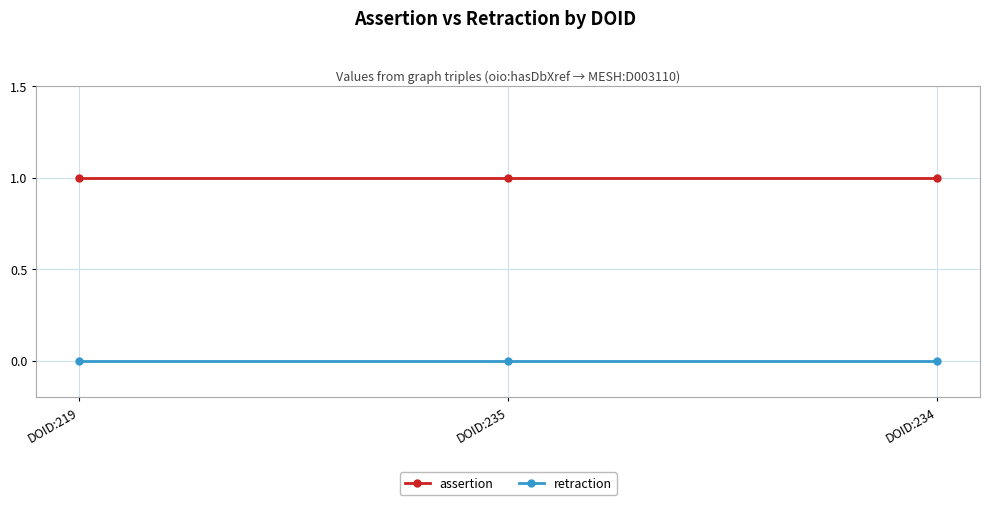

Is the value of retraction at DOID:219 greater than the value of assertion at DOID:235?

No